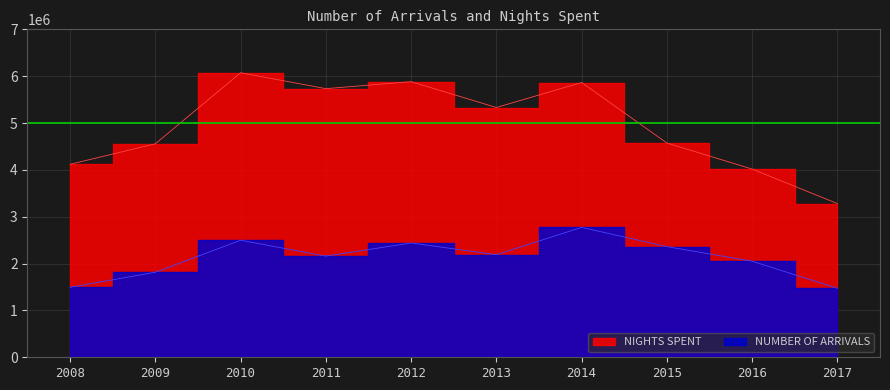

What is the value of the NUMBER OF ARRIVALS point at the 1st from the left?

1493727